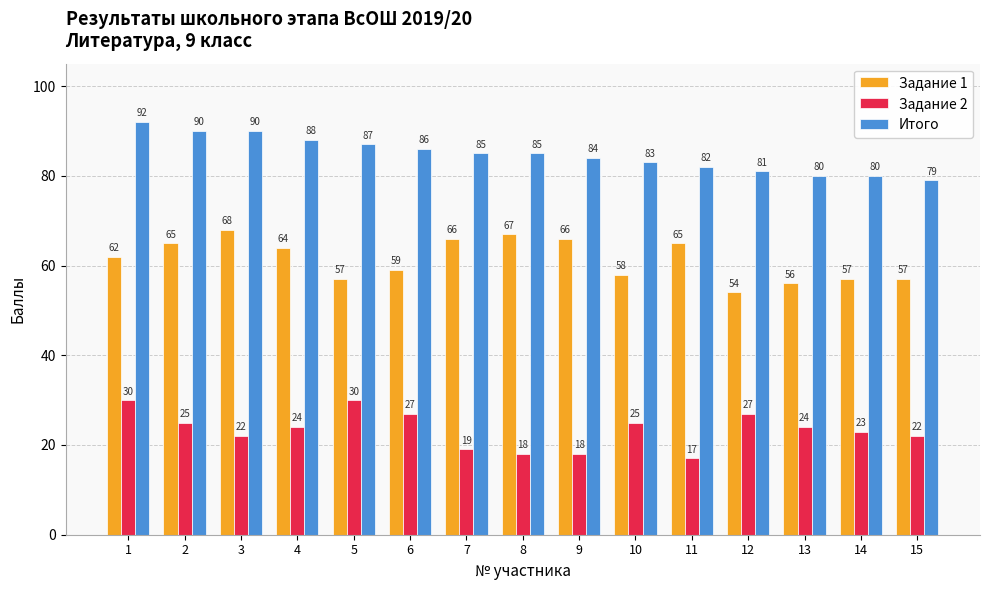

At which label does Итого reach its peak?

1